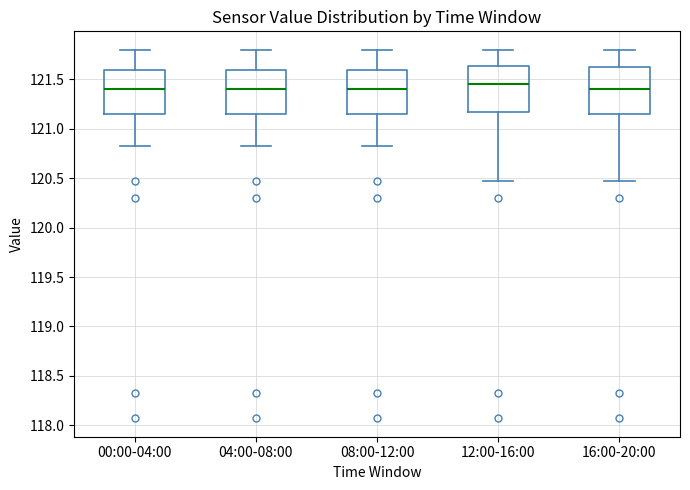

Reading left to right, read every box against the y-axis: the position of its median line, the range the box covers, and the ends of its whiskers. The values are not printed on the chart, so give them approximately, as read against the axis.

00:00-04:00: median 121.40, box 121.15 to 121.60, whiskers 120.85 to 121.80
04:00-08:00: median 121.40, box 121.15 to 121.60, whiskers 120.85 to 121.80
08:00-12:00: median 121.40, box 121.15 to 121.60, whiskers 120.85 to 121.80
12:00-16:00: median 121.45, box 121.15 to 121.65, whiskers 120.45 to 121.80
16:00-20:00: median 121.40, box 121.15 to 121.65, whiskers 120.45 to 121.80